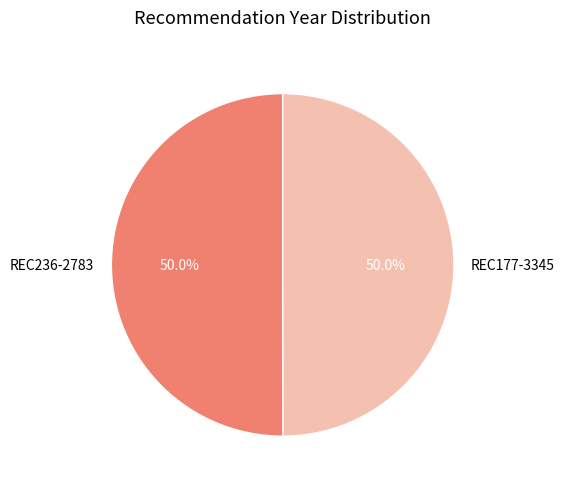

To the nearest percent, what percentage of the pie is REC236-2783?

50%